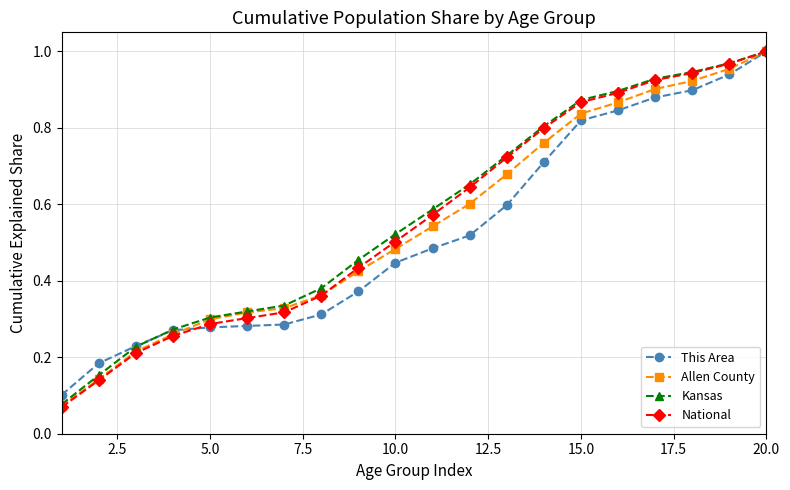

How many lines are shown in the chart?

4